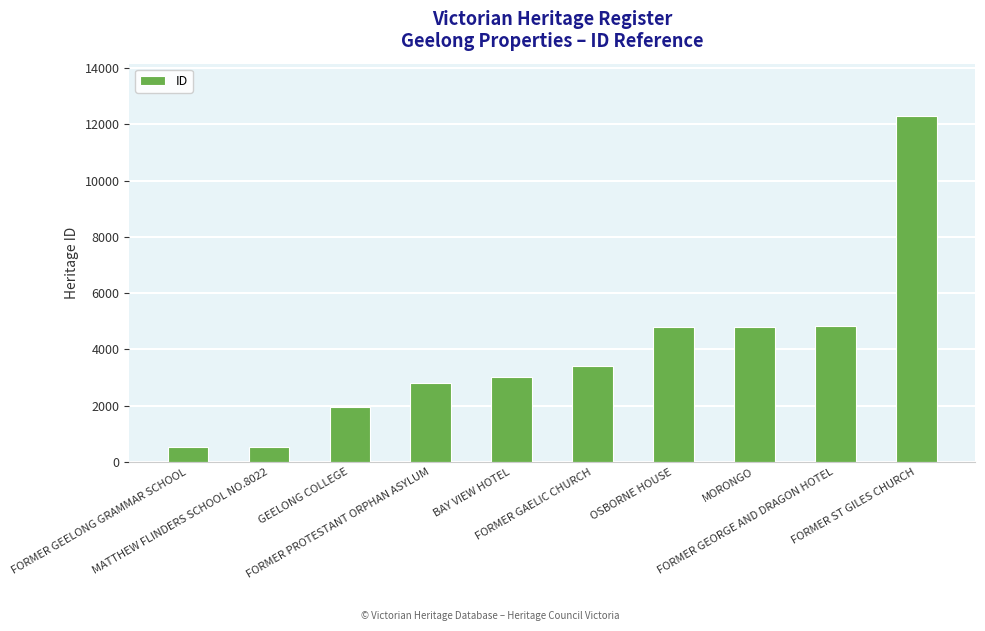

What is the value of the 9th bar from the left?

4822